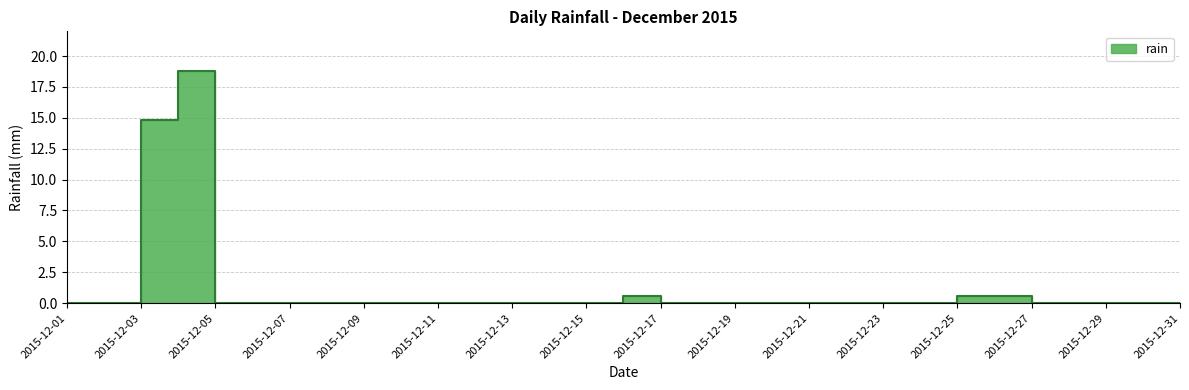

Between 2015-12-09 and 2015-12-06, which is larger?

2015-12-09